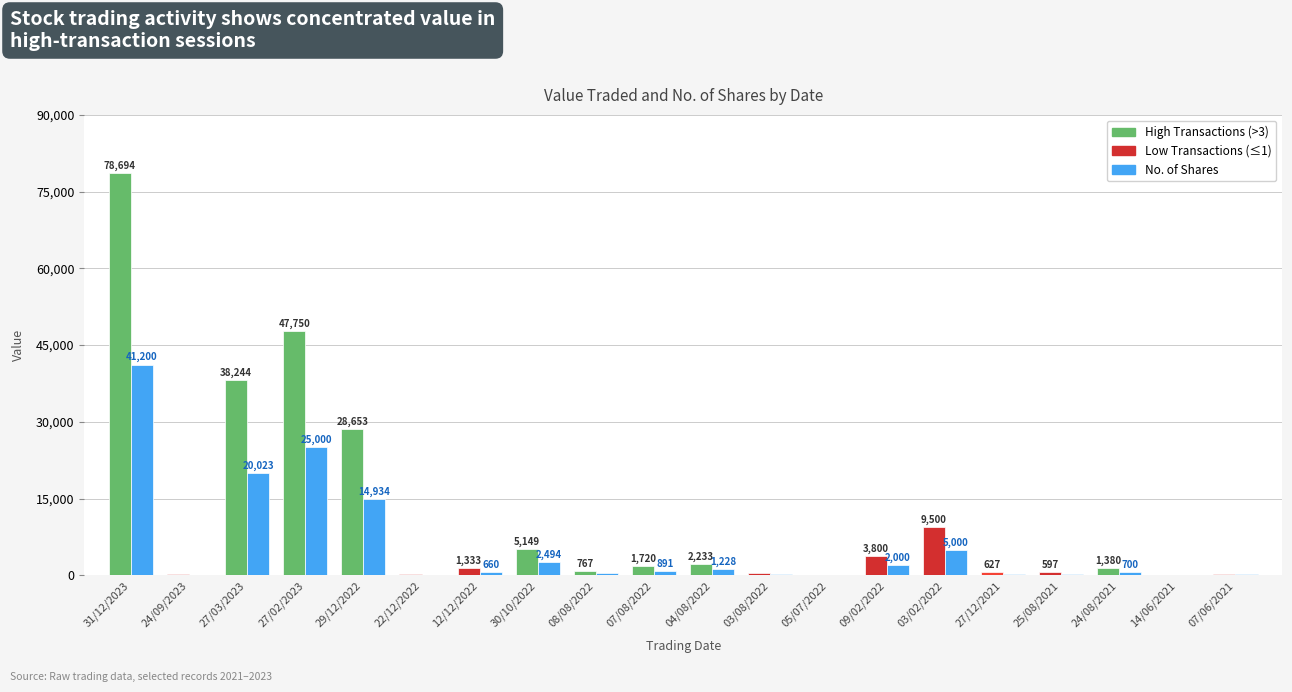

At which category does the chart reach its peak across all series?

31/12/2023